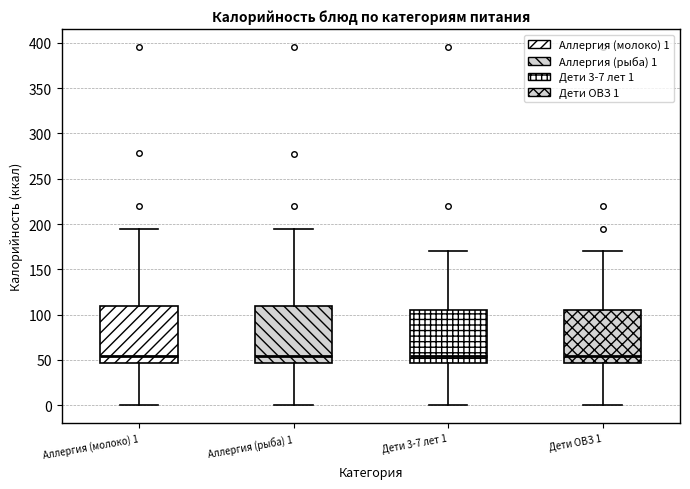

Where does the median line of the box for Дети 3-7 лет 1 sit on the y-axis? The values are not printed on the chart, so give them approximately, as read against the axis.

55